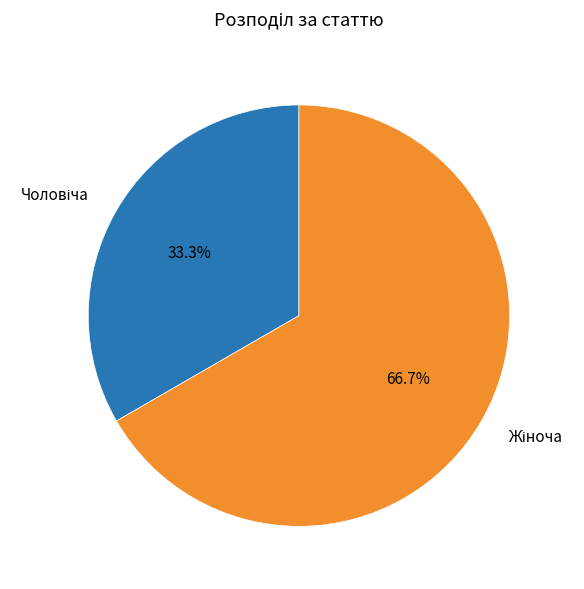

Does any single category account for the majority?

Yes